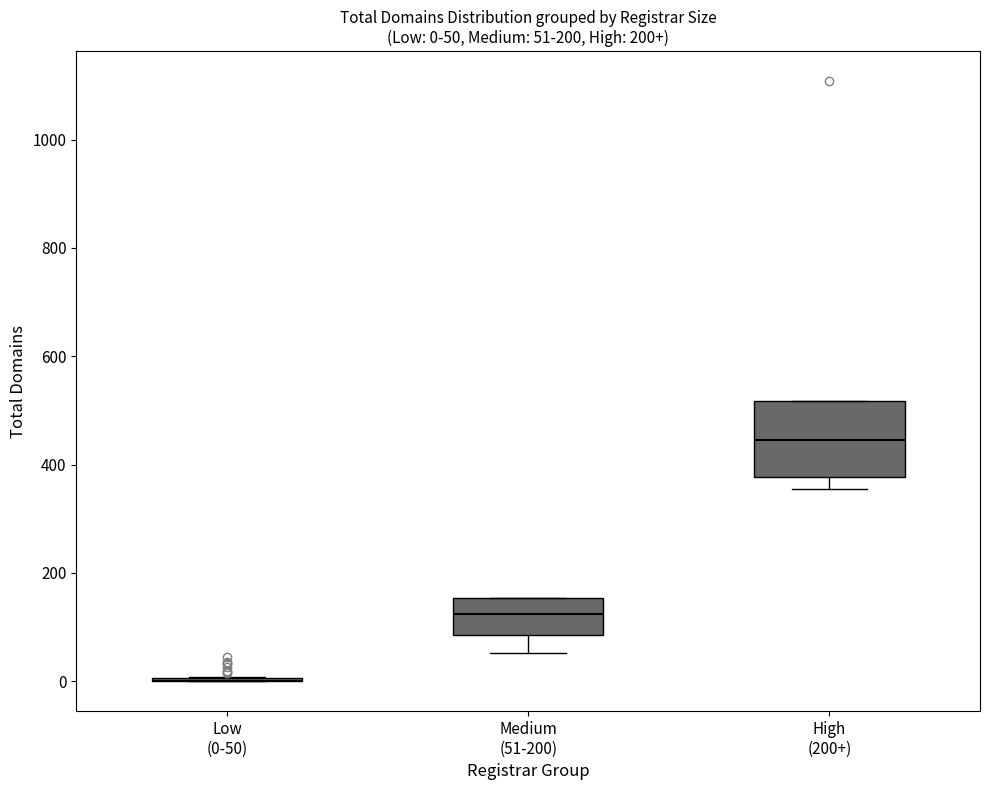

Which box is the tallest, from its lower edge to its upper edge?

High (200+)